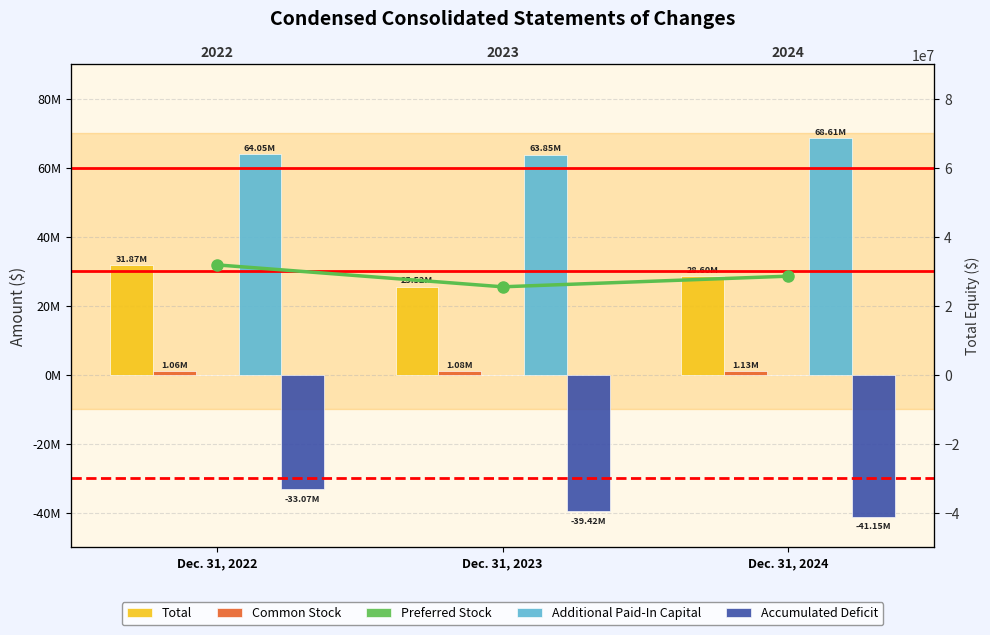

Reading left to right, transcribe all the data shown in this chart.

Total: 31869255	25520968	28600673
Common Stock: 1063732	1076472	1129512
Preferred Stock: 26205	9279	9279
Additional Paid-In Capital: 64052630	63853836	68610905
Accumulated Deficit: -33070332	-39418619	-41149023
Total (line): 31869255	25520968	28600673